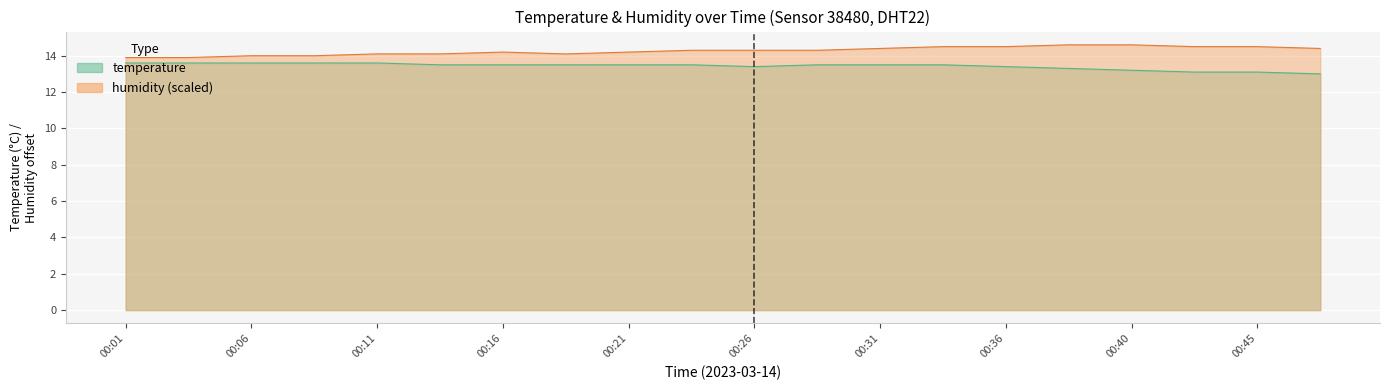

Does the chart display data point markers on the line(s)?

No